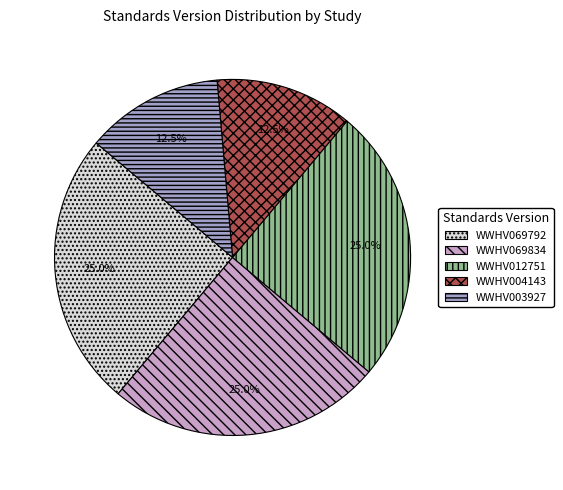

Do WWHV003927 and WWHV069834 together represent more than half of the pie?

No